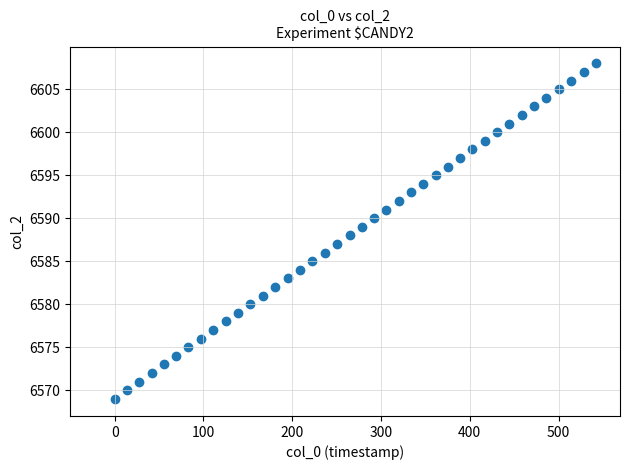

What is the range of Y values (max minus min)?

39